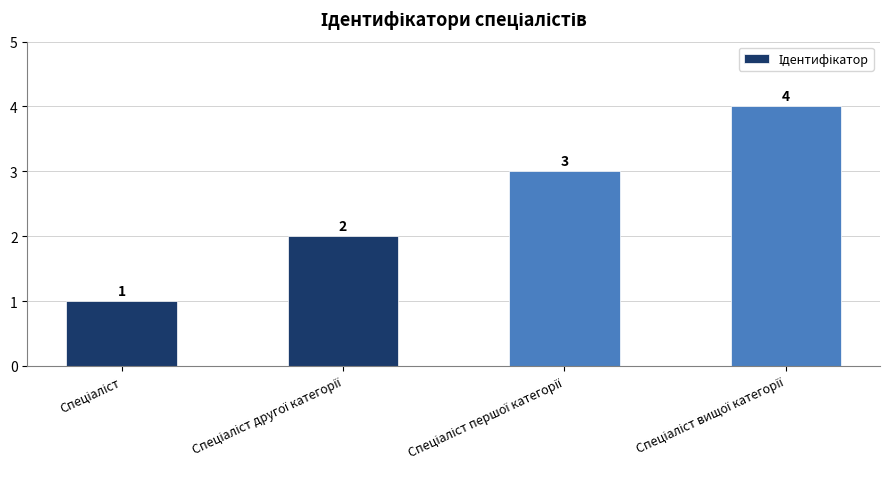

What is the greatest value displayed?

4